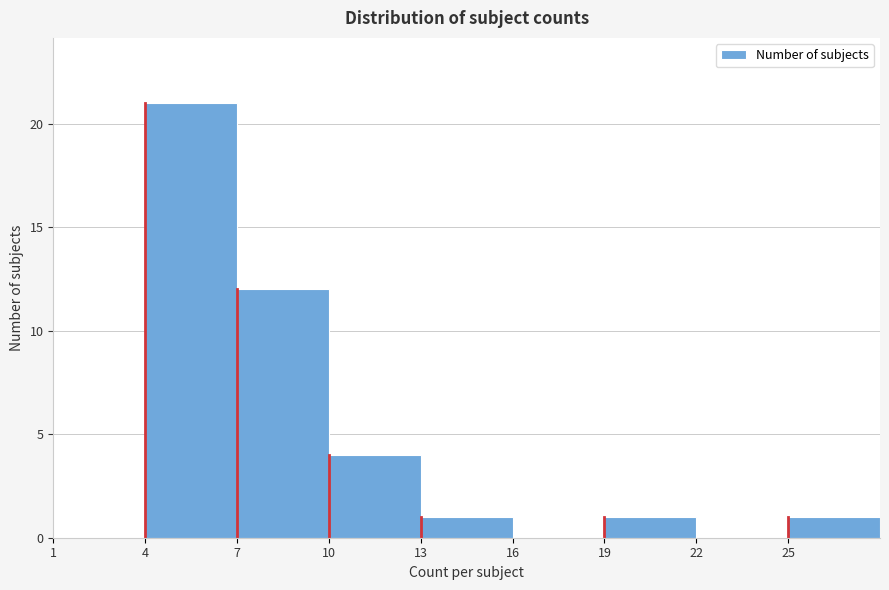

Which range on the x-axis has the tallest bar?

4 to 7